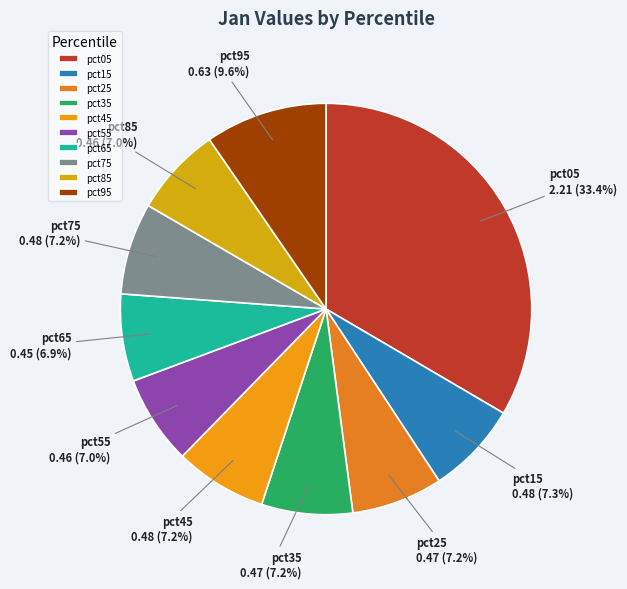

The pct65 slice represents 17% of the pie. True or false?

False